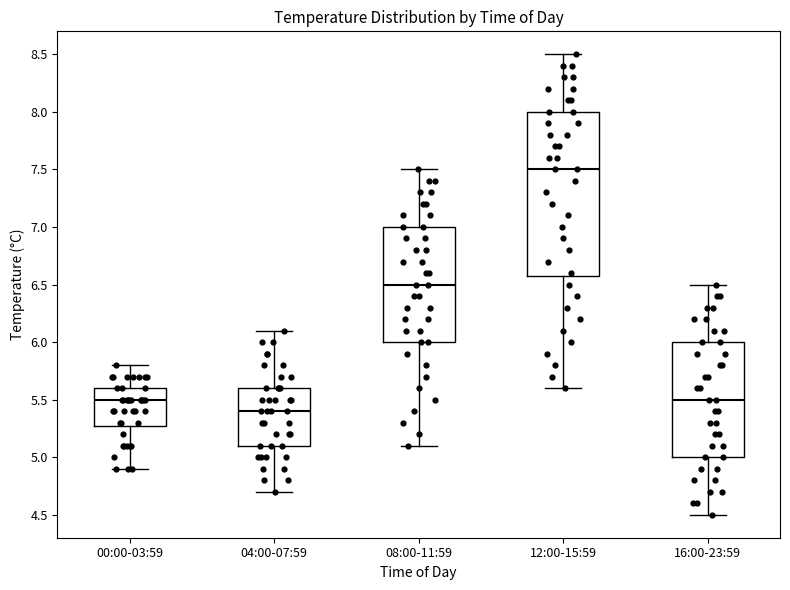

Reading left to right, read every box against the y-axis: the position of its median line, the range the box covers, and the ends of its whiskers. The values are not printed on the chart, so give them approximately, as read against the axis.

00:00-03:59: median 5.5, box 5.3 to 5.6, whiskers 4.9 to 5.8
04:00-07:59: median 5.4, box 5.1 to 5.6, whiskers 4.7 to 6.1
08:00-11:59: median 6.5, box 6.0 to 7.0, whiskers 5.1 to 7.5
12:00-15:59: median 7.5, box 6.6 to 8.0, whiskers 5.6 to 8.5
16:00-23:59: median 5.5, box 5.0 to 6.0, whiskers 4.5 to 6.5